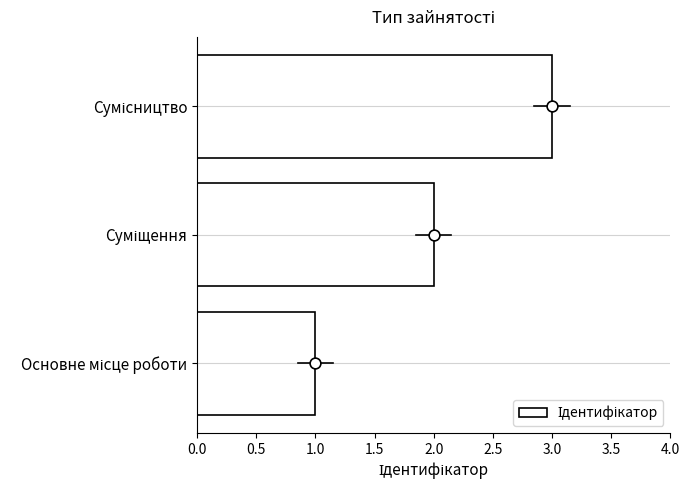

Which has a higher value, Сумісництво or Суміщення?

Сумісництво